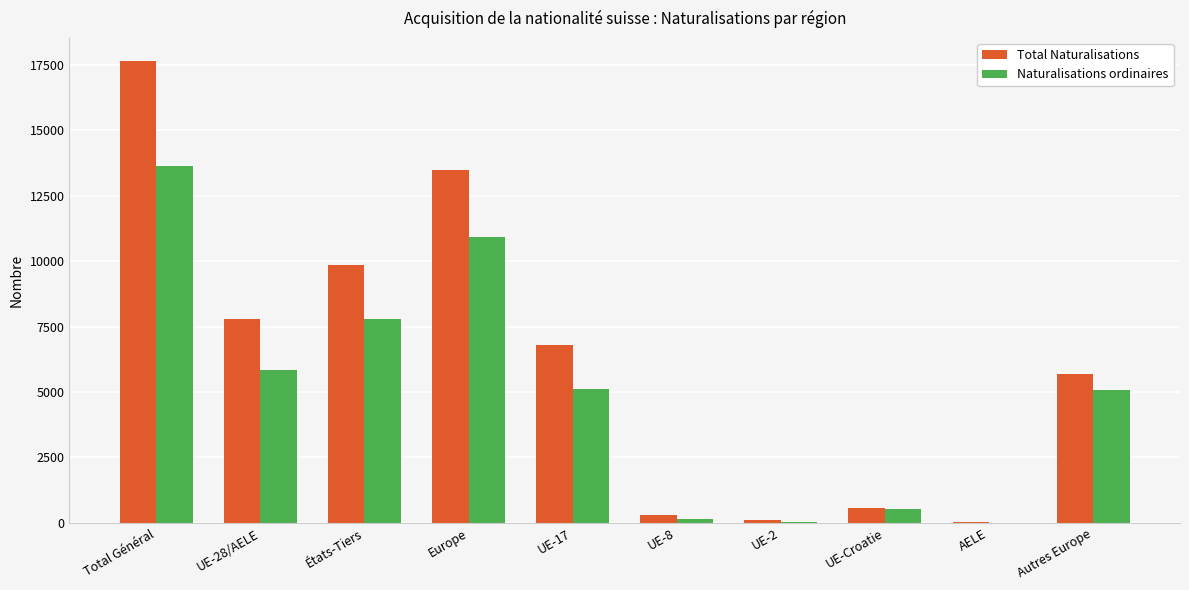

What is the highest value of the Naturalisations ordinaires series?

13628